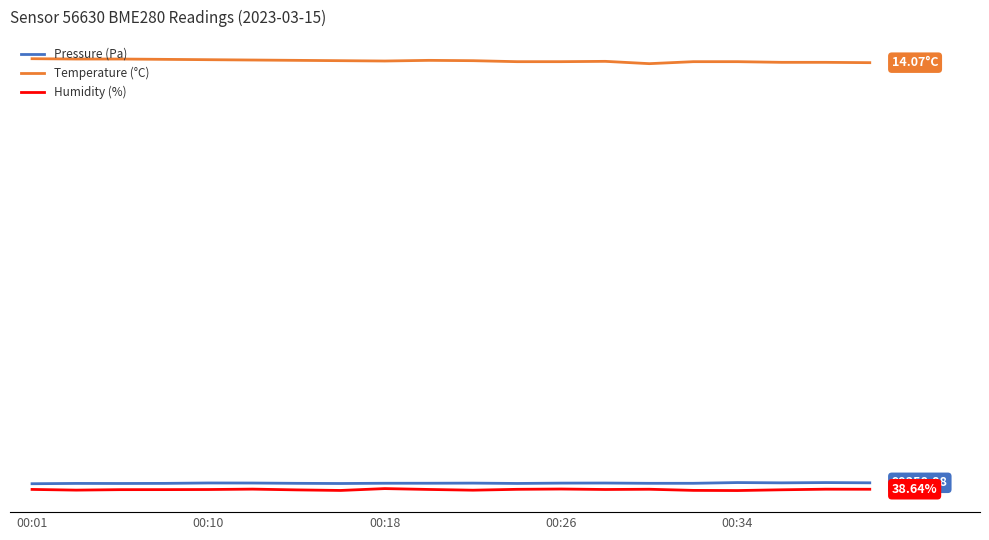

What is the value of the Humidity (%) point at the 12th from the left?

99162.0